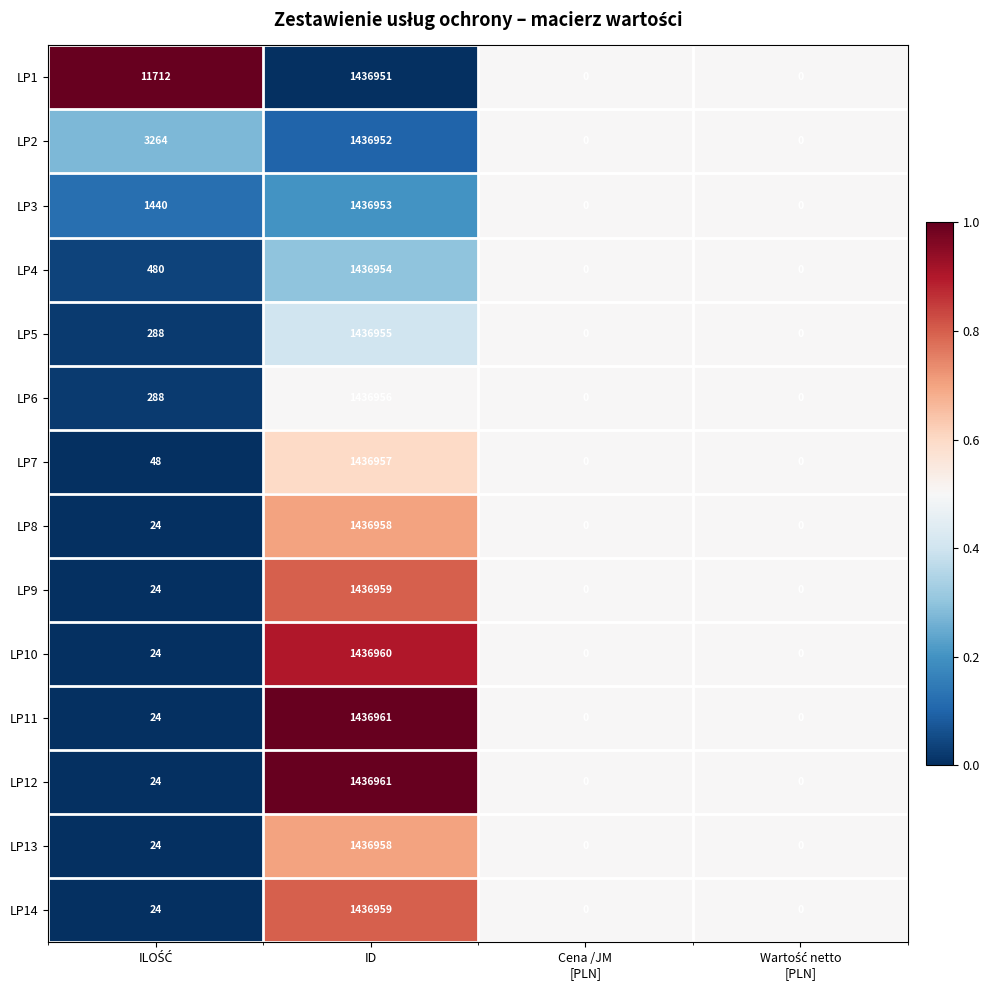

What value does the LP11 series have at ID, to the nearest 100?

1437000